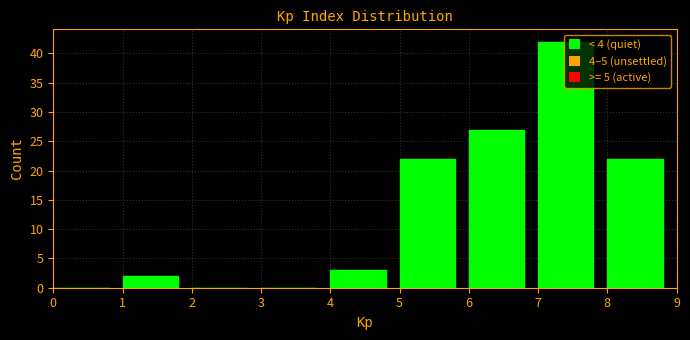

What is the height of the bar covering 4 to 5 on the x-axis? The values are not printed on the chart, so give them approximately, as read against the axis.

3